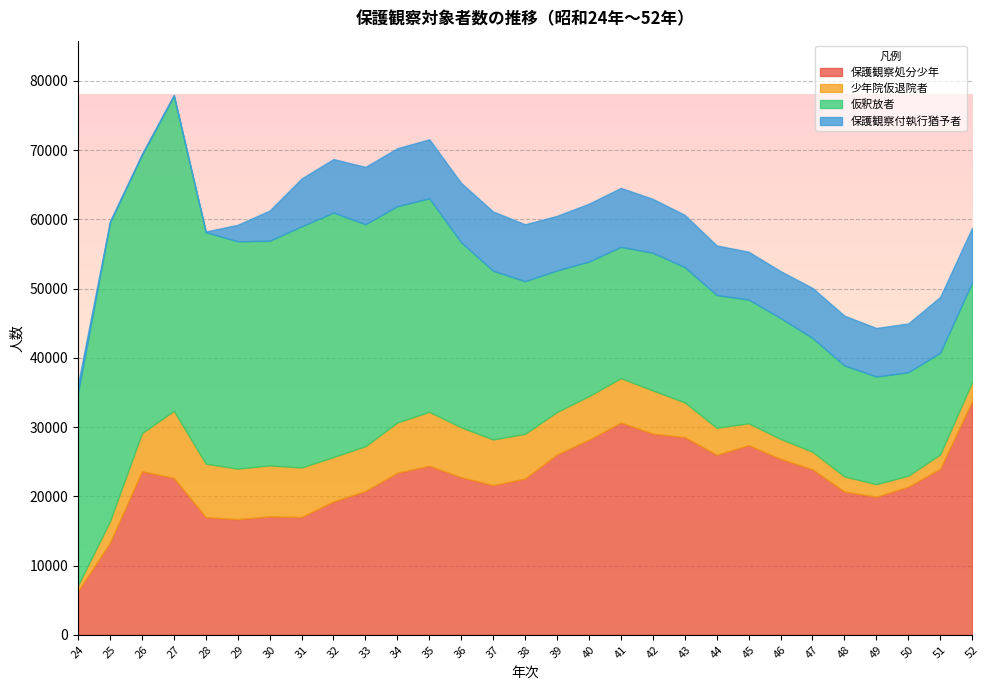

At which label does 少年院仮退院者 first exceed 6240?

27